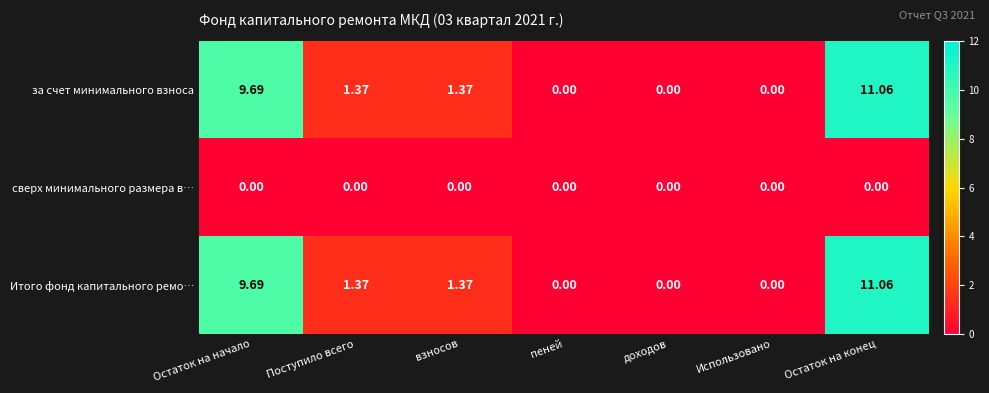

Which label corresponds to the largest value in the chart?

Остаток на конец